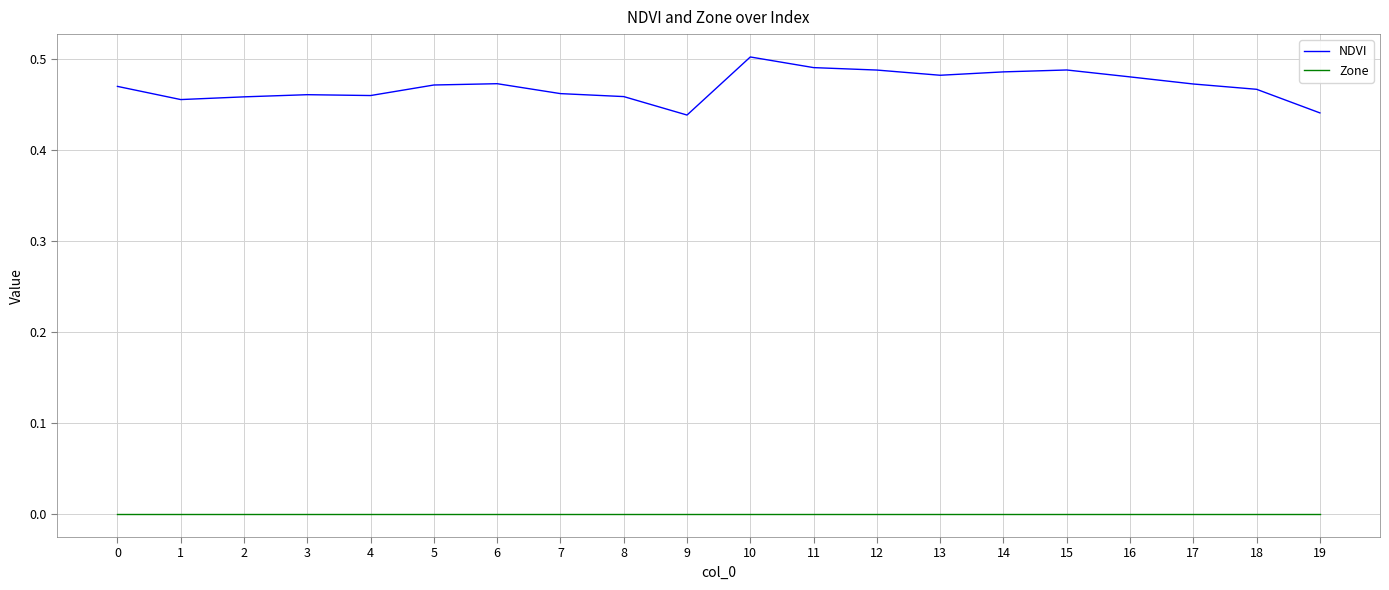

Which series has the largest total across all categories?

NDVI